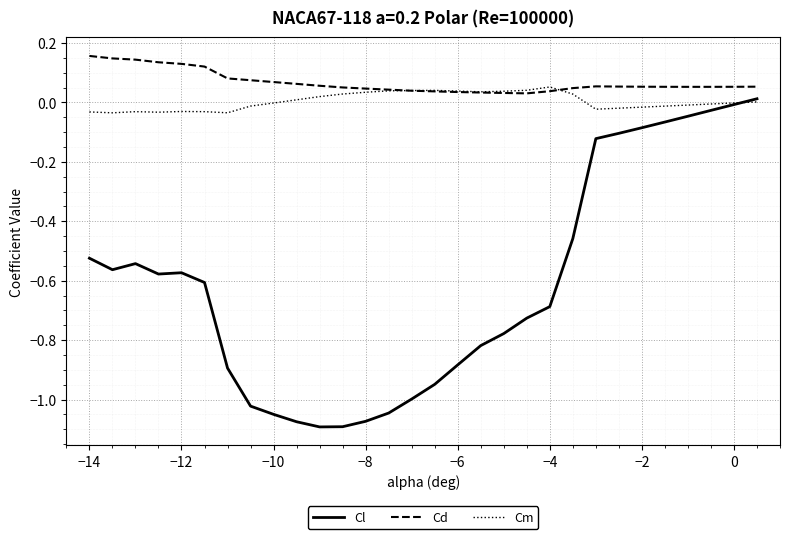

Which series has the largest total across all categories?

Cd